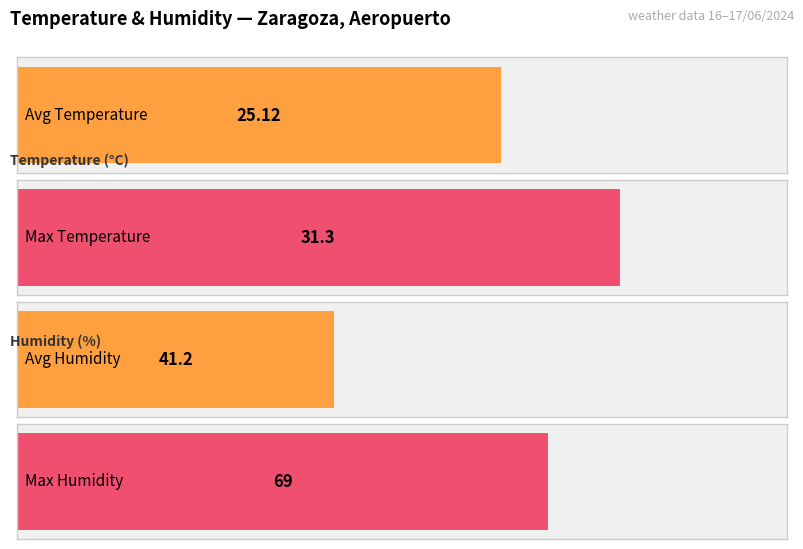

The Humidity (%) series shows 88.8 at 10:00. True or false?

False